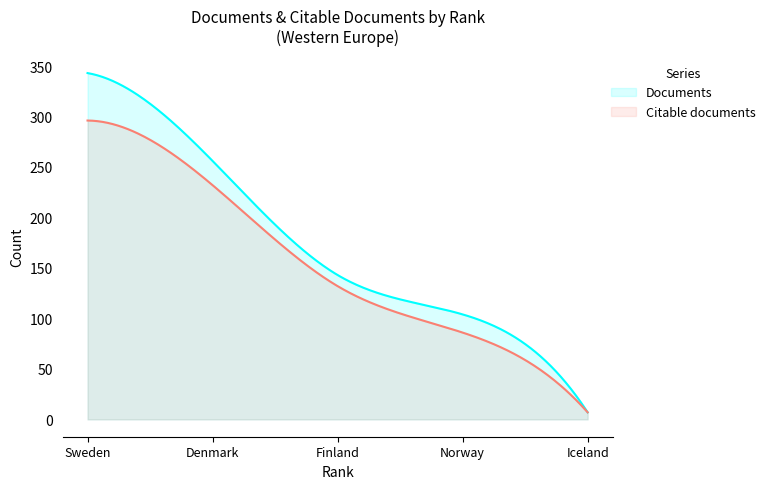

Read the Documents value at 1, to the nearest 5.

345